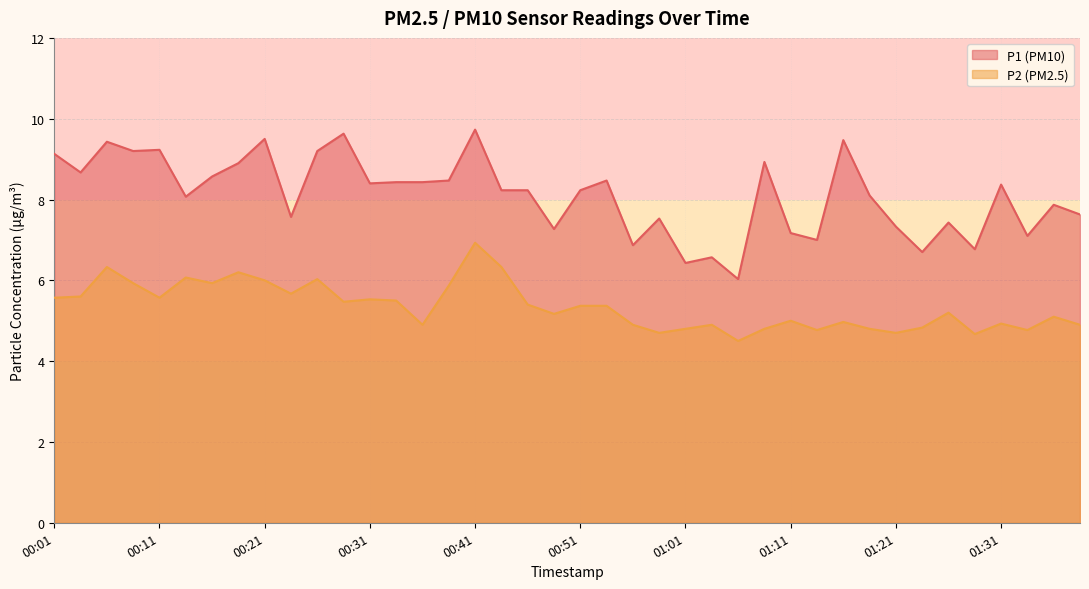

What is the smallest value displayed?

4.5